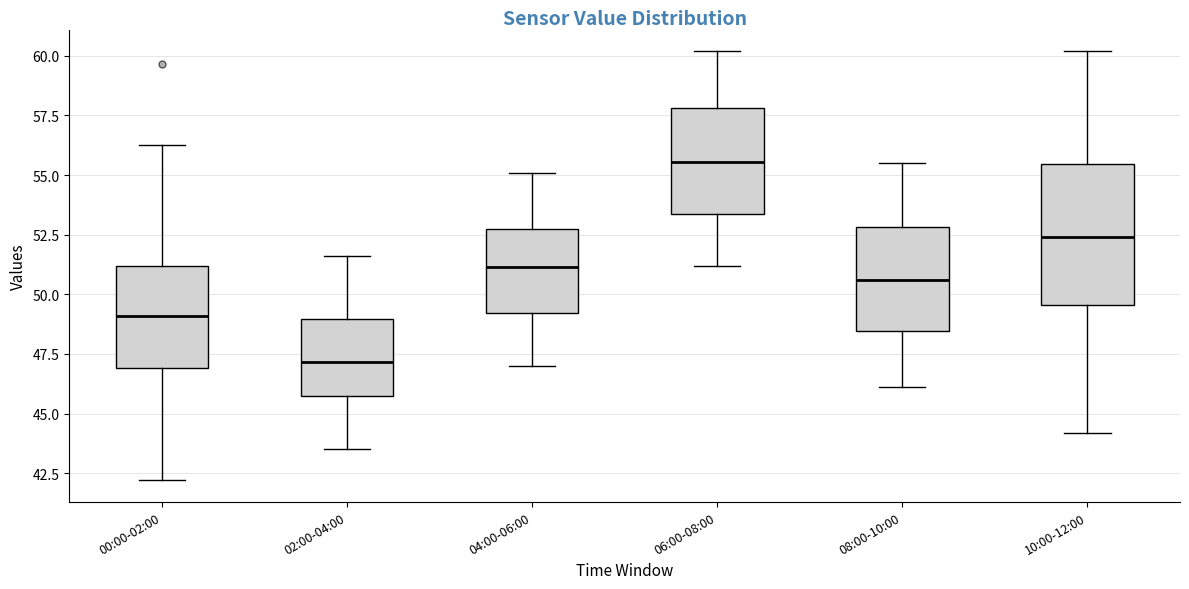

Reading left to right, transcribe this box plot: for each box, give where its median line is, the range the box spans, and where its two whiskers end, as read against the y-axis. The values are not printed on the chart, so give them approximately, as read against the axis.

00:00-02:00: median 49.0, box 47.0 to 51.0, whiskers 42.0 to 56.5
02:00-04:00: median 47.0, box 46.0 to 49.0, whiskers 43.5 to 51.5
04:00-06:00: median 51.0, box 49.0 to 52.5, whiskers 47.0 to 55.0
06:00-08:00: median 55.5, box 53.5 to 58.0, whiskers 51.0 to 60.0
08:00-10:00: median 50.5, box 48.5 to 53.0, whiskers 46.0 to 55.5
10:00-12:00: median 52.5, box 49.5 to 55.5, whiskers 44.0 to 60.0